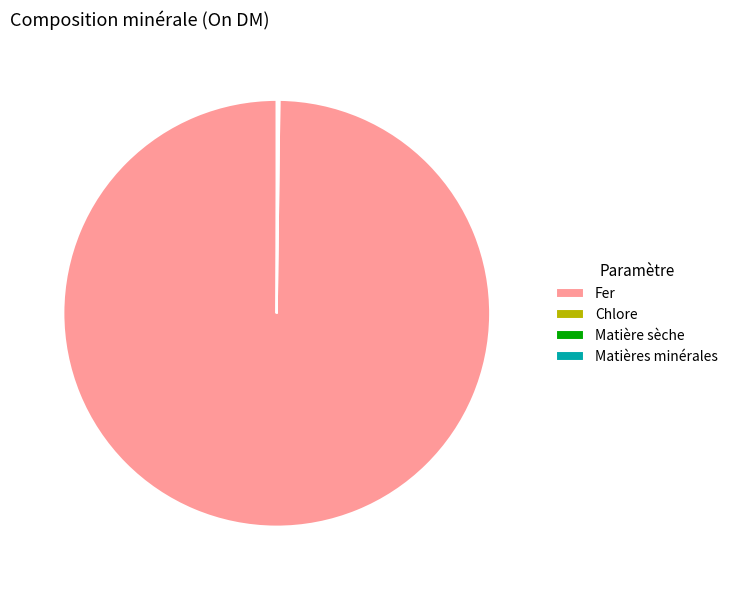

What is the largest slice in the pie chart?

Fer